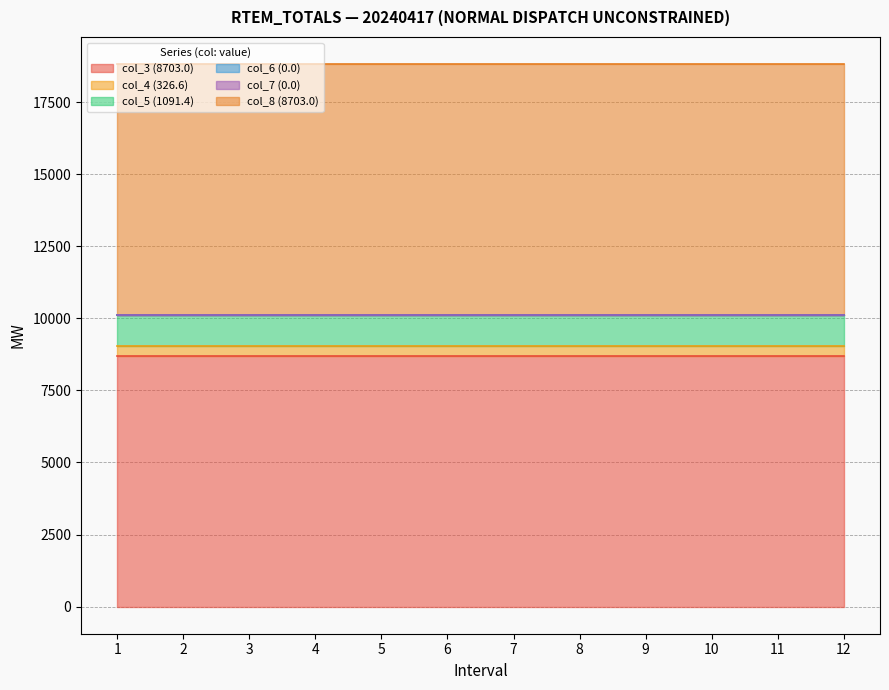

At which category is the sum across all series the highest?

1